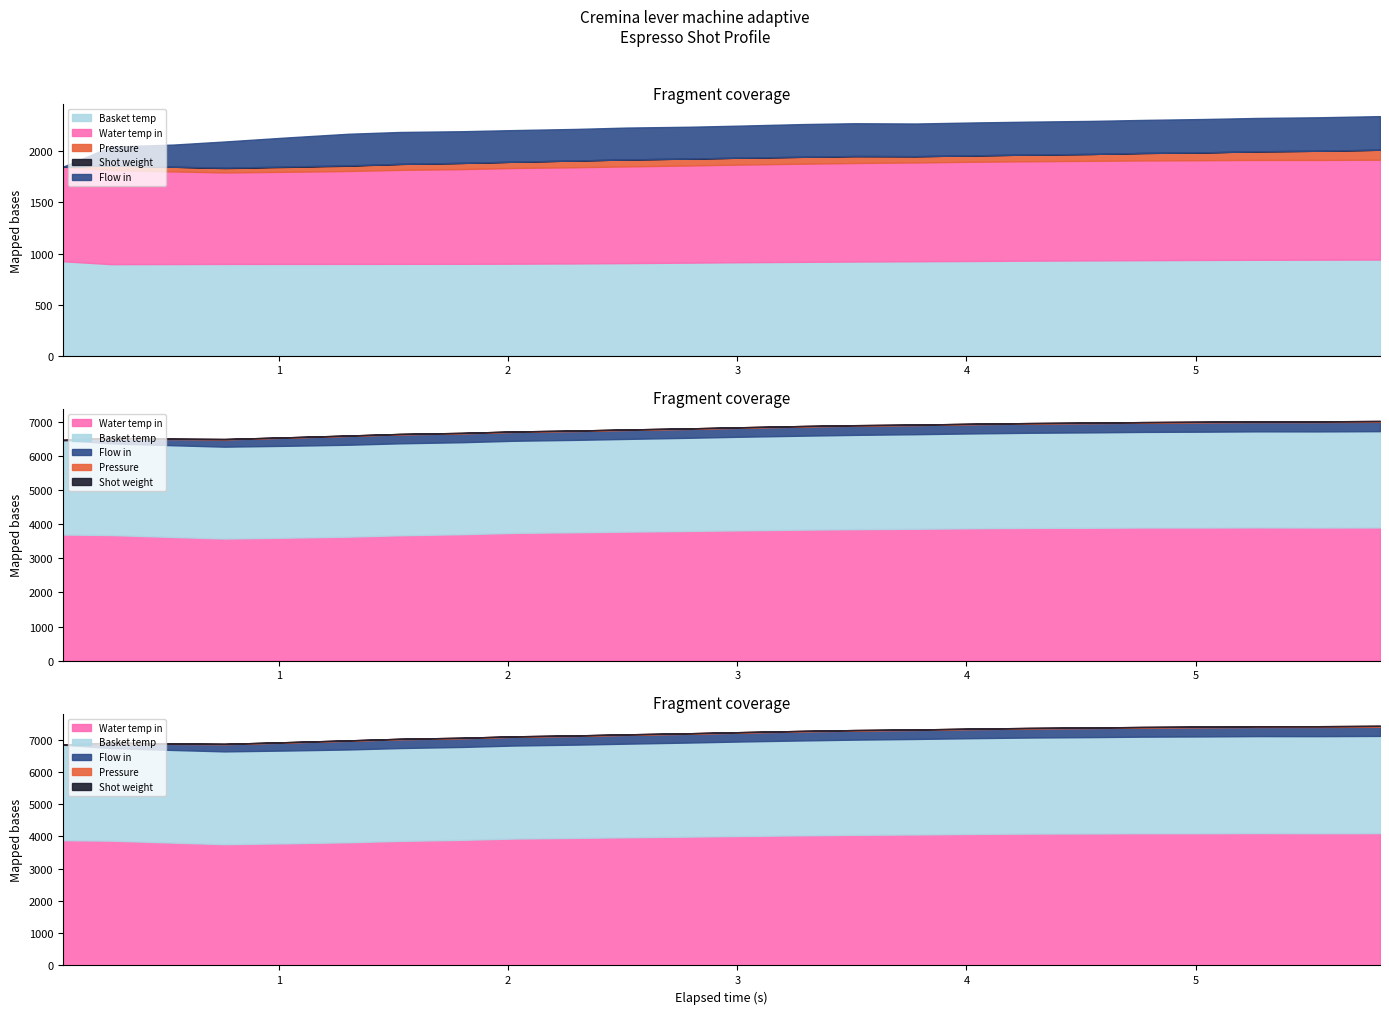

The current_total_shot_weight series shows 0.1 at 2.024. True or false?

False